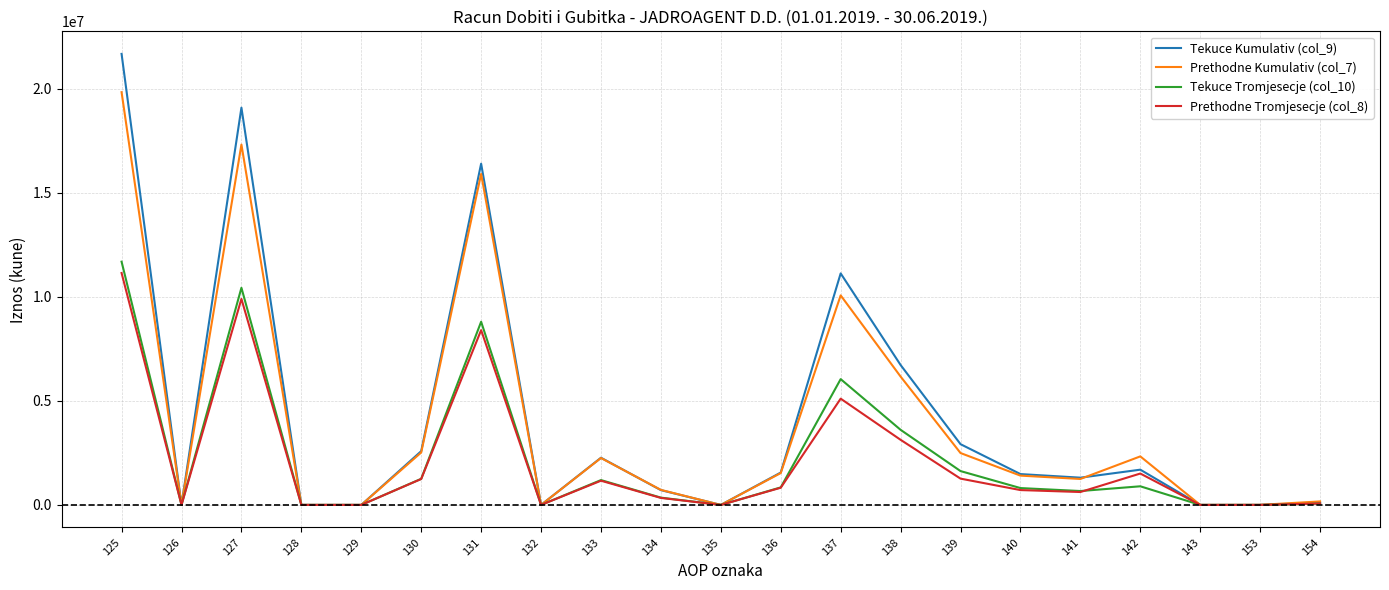

What is the highest value of the Tekuce Tromjesecje (col_10) series?

11690766.0